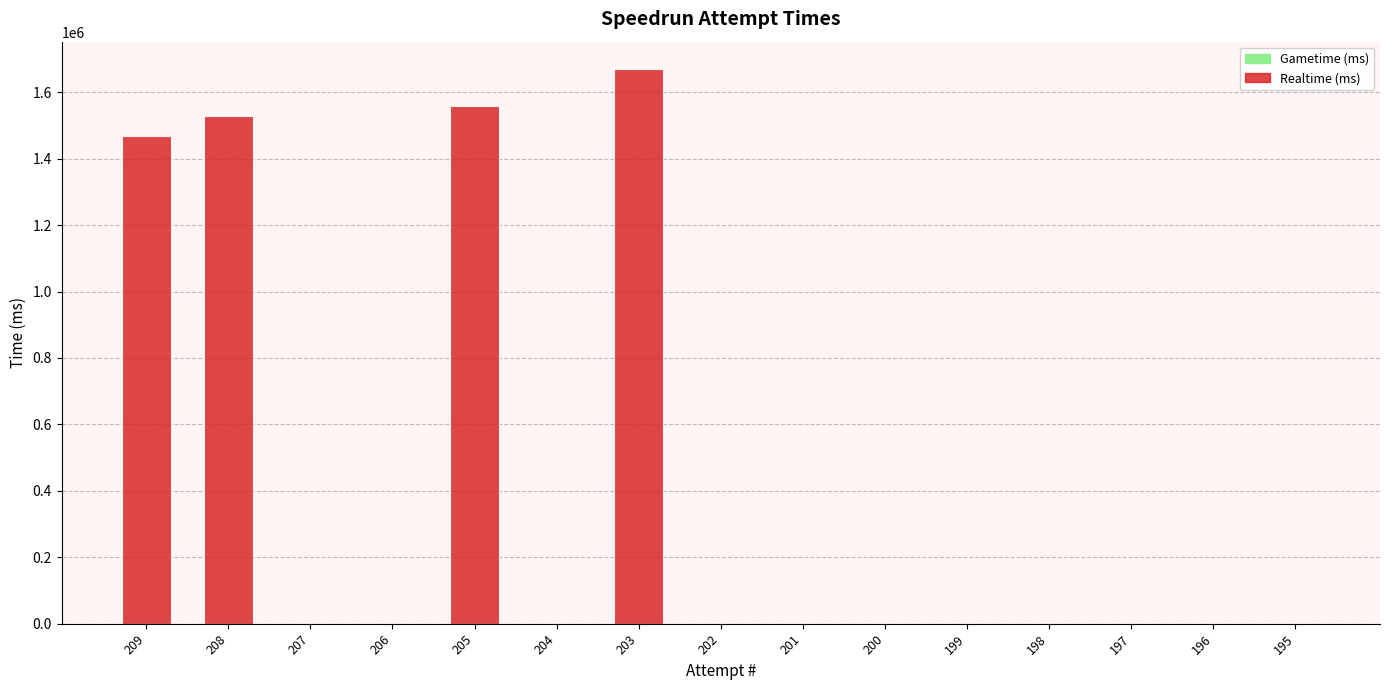

Is it true that the value at 200 is 742030?

False